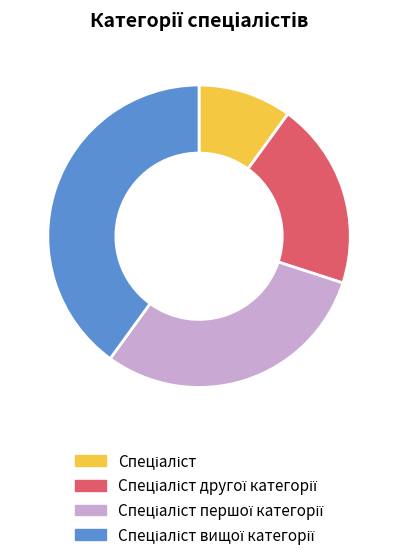

Is there a majority slice in this chart?

No